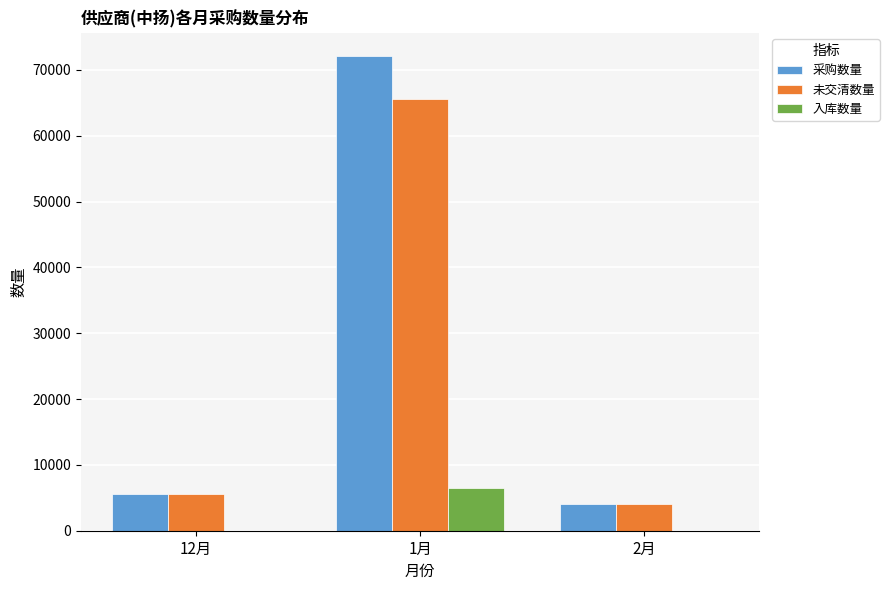

At which label does 采购数量 reach its peak?

1月